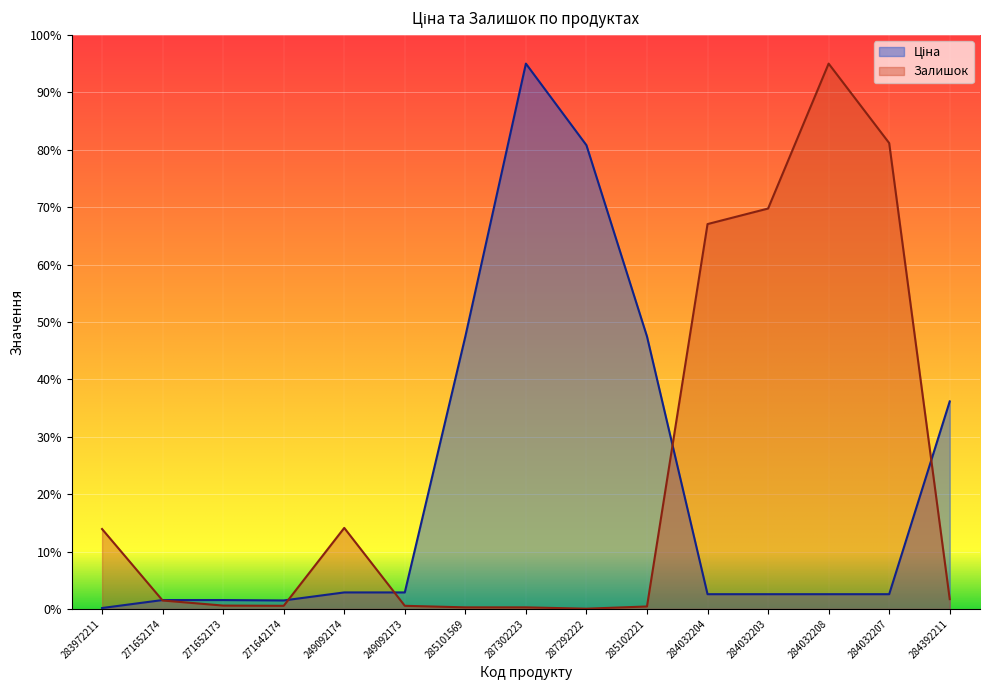

What is the highest value of the Залишок series?

95.0